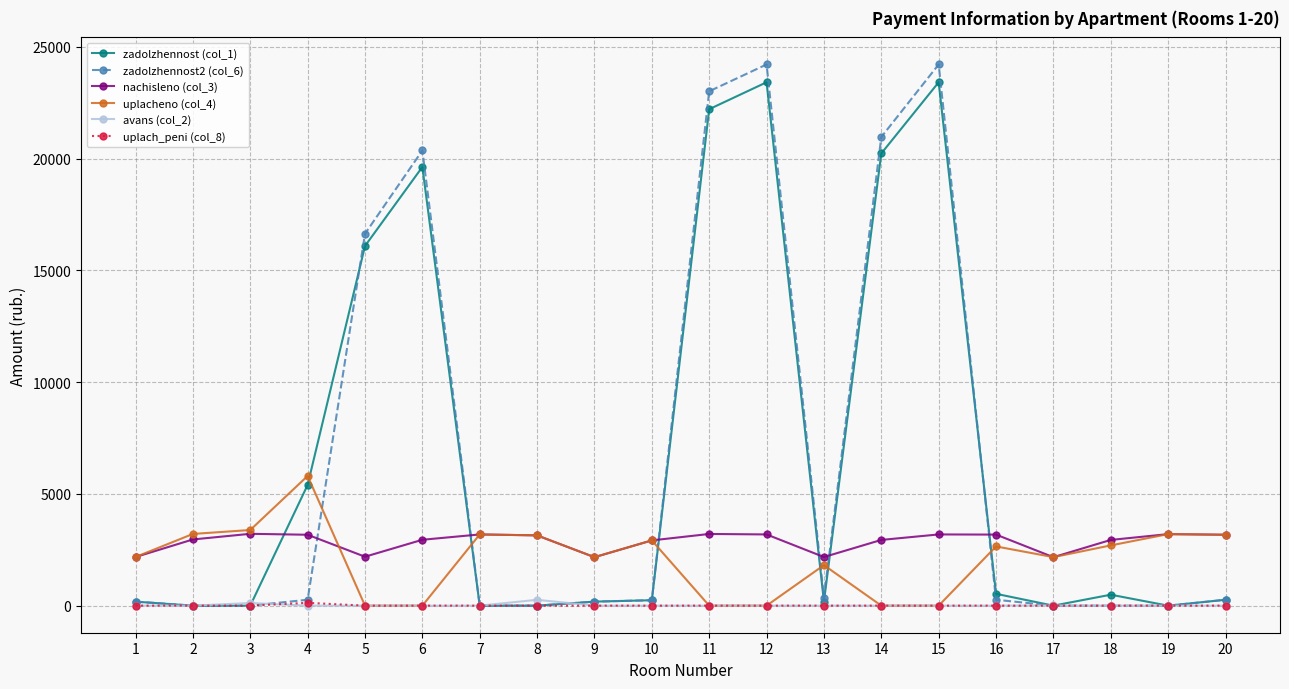

True or false: nachisleno (col_3) and avans (col_2) intersect in this chart.

False